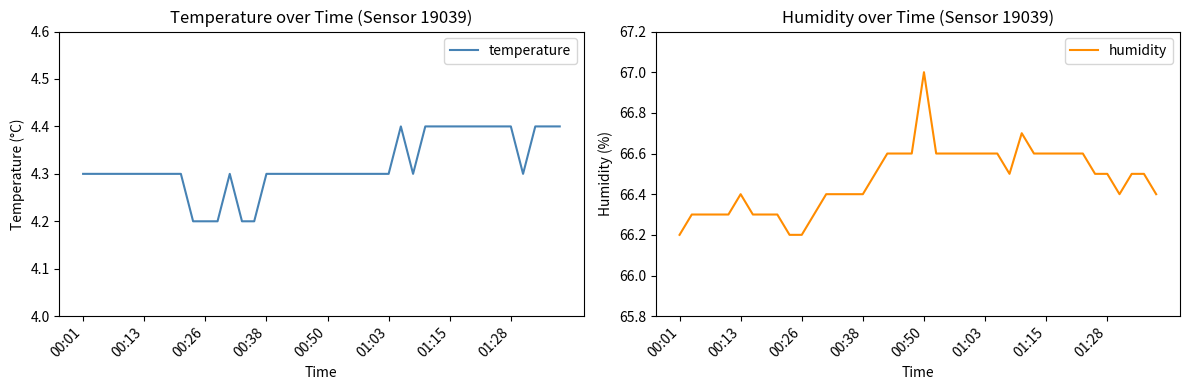

Which series has the largest range (max minus min)?

humidity